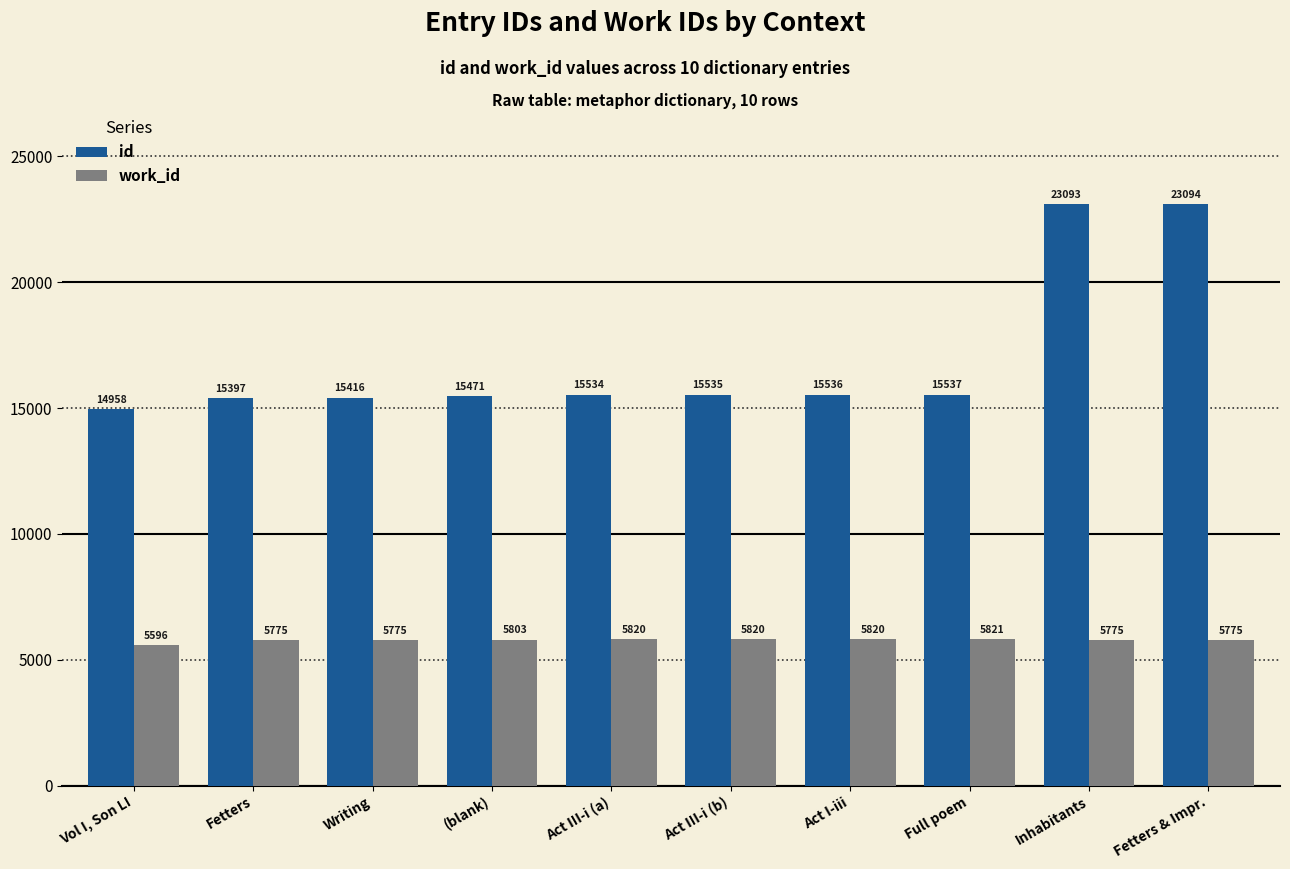

How many bars are there in total?

20